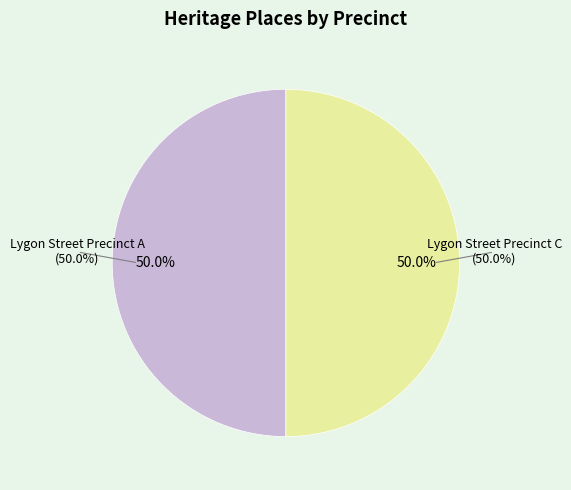

Which category has the smallest portion of the pie?

Lygon Street Precinct A